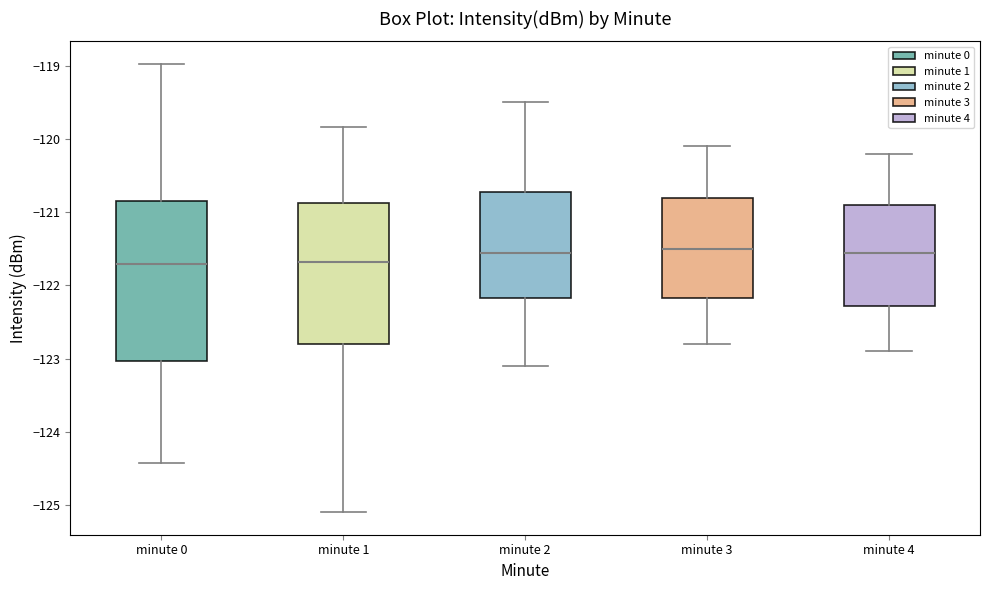

Where is the upper edge of the box for minute 1 on the y-axis? The values are not printed on the chart, so give them approximately, as read against the axis.

-120.9